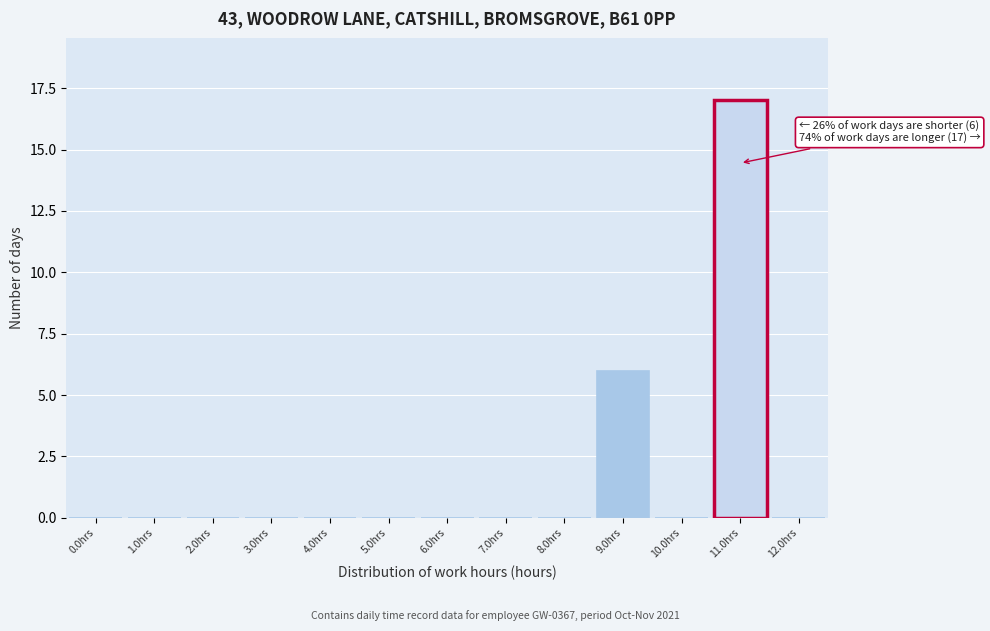

Reading right to left, extract all data points from this chart.

12.0hrs=0	11.0hrs=17	10.0hrs=0	9.0hrs=6	8.0hrs=0	7.0hrs=0	6.0hrs=0	5.0hrs=0	4.0hrs=0	3.0hrs=0	2.0hrs=0	1.0hrs=0	0.0hrs=0